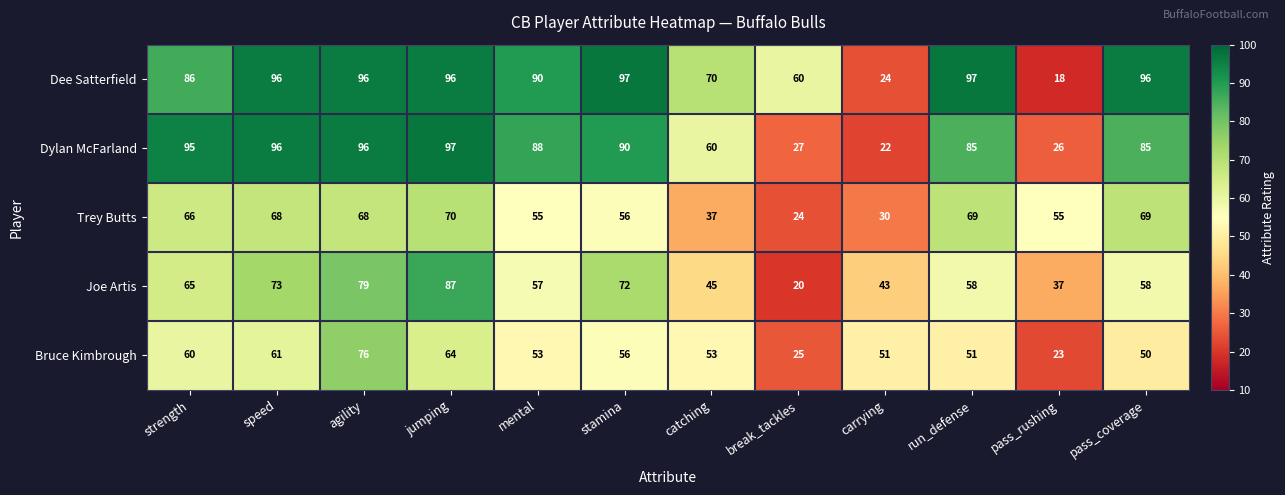

Which series changed the most between speed and pass_rushing?

Dee Satterfield